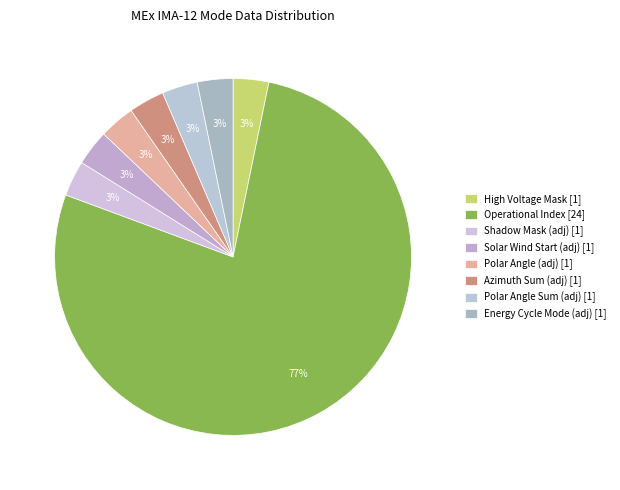

Does any single category account for the majority?

Yes